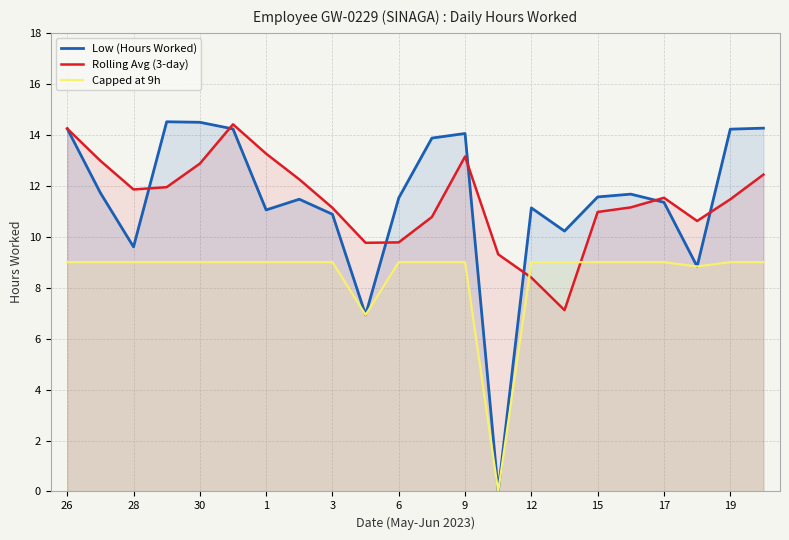

What is the highest value of the Capped at 9h series?

9.0